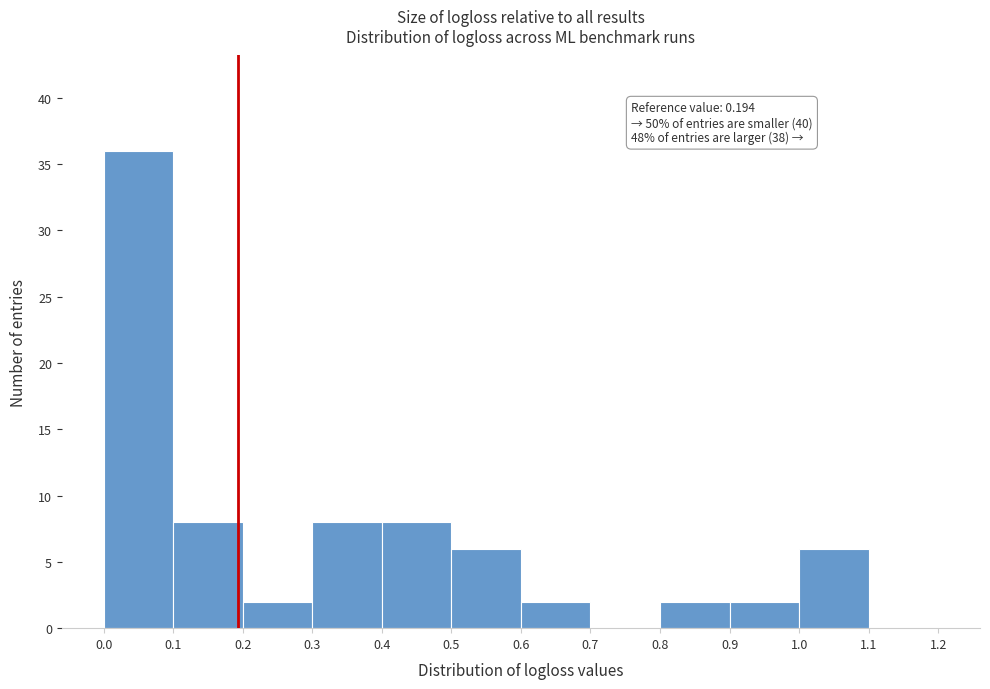

Over which range of the x-axis is the bar tallest?

0.0 to 0.1